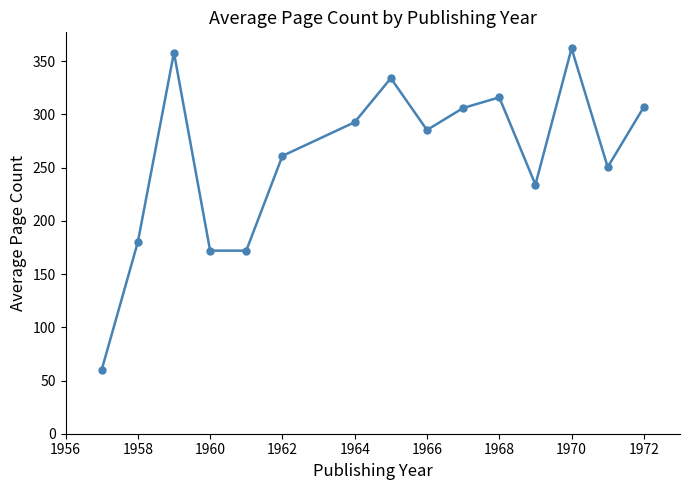

What is the difference between the maximum and second lowest values?

190.0